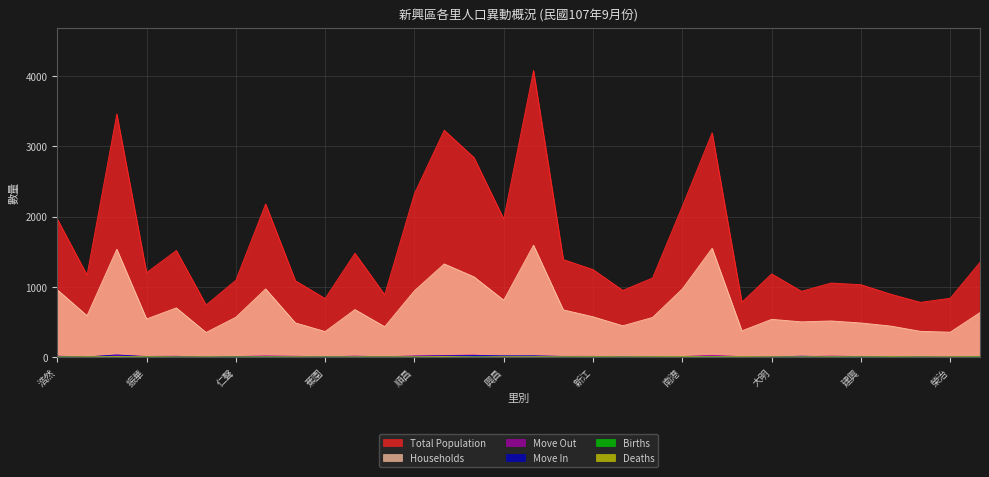

Where is Births nearest to the value 1?

浩然